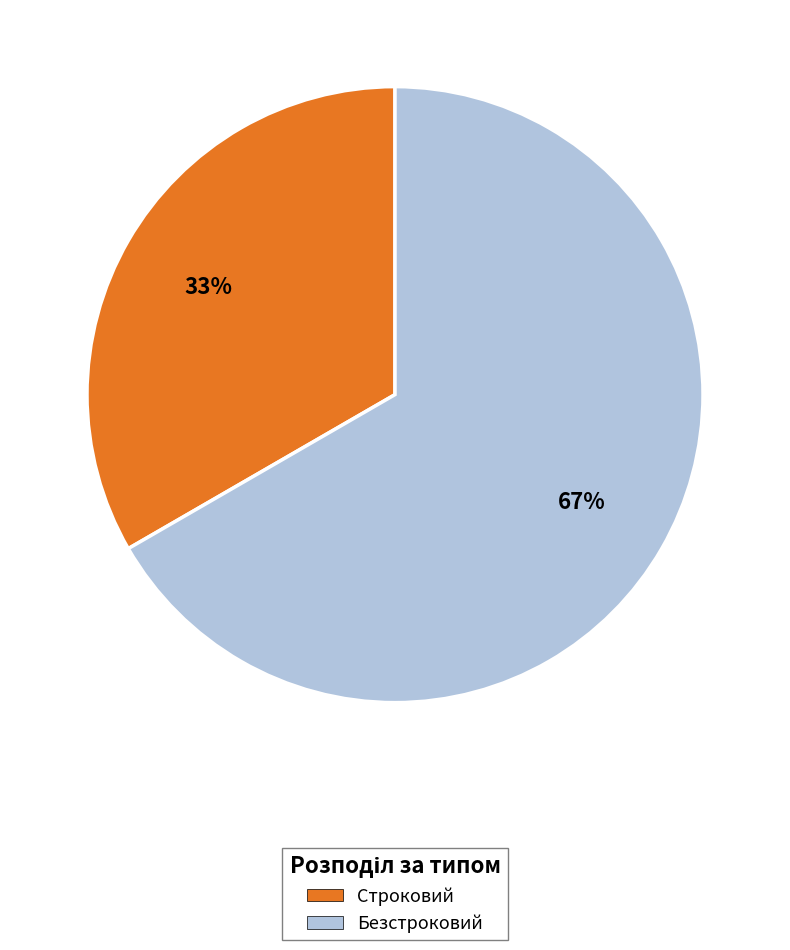

What percentage is the Строковий slice, to the nearest percent?

33%